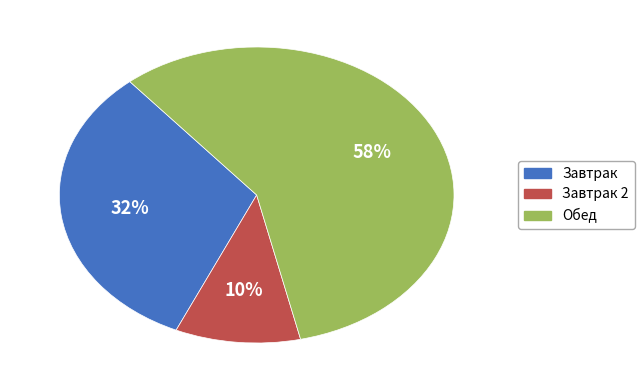

Does any single category account for the majority?

Yes